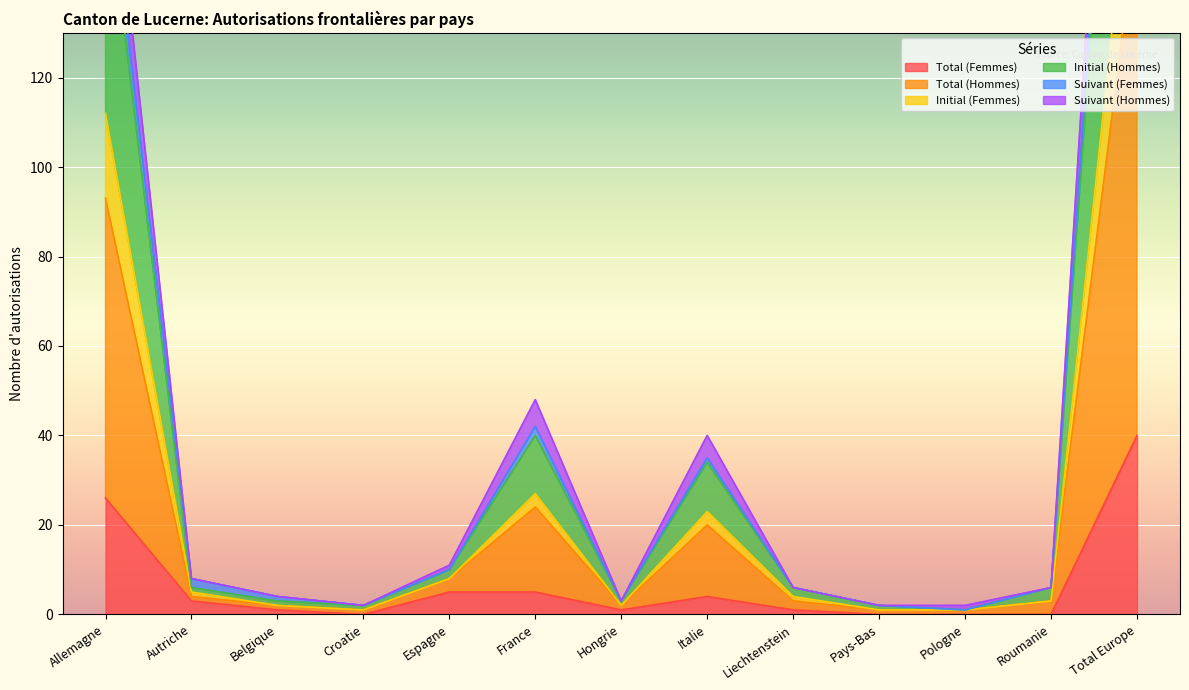

True or false: Total (Femmes) has a value of 3 at Autriche.

True